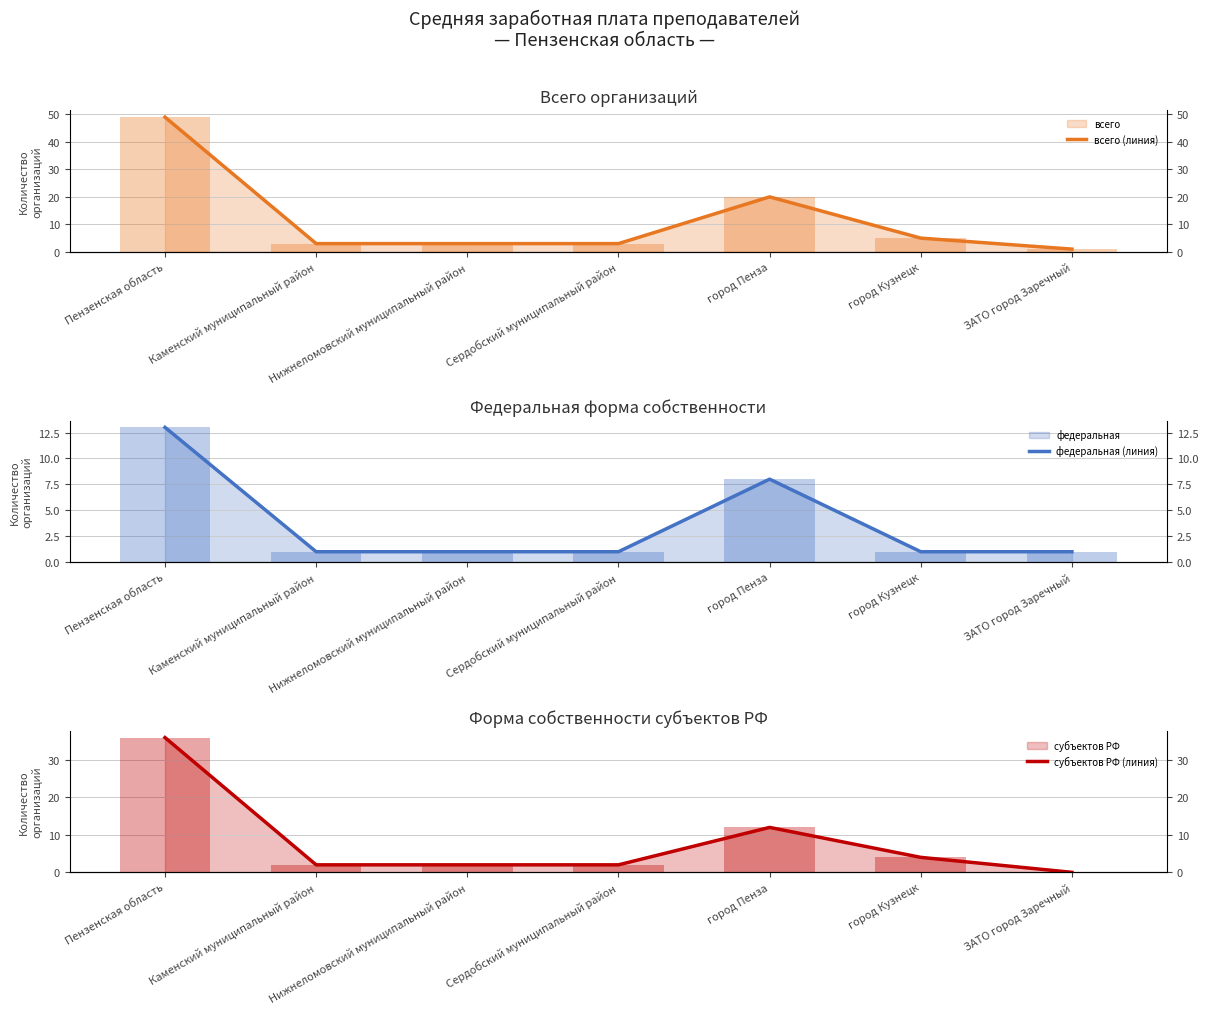

How many groups of bars are there?

7